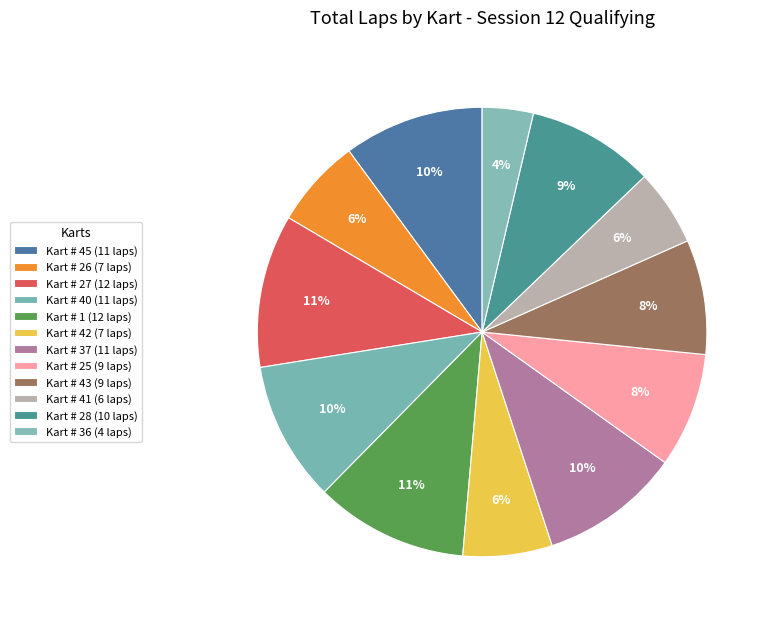

To the nearest percent, what is the average slice percentage?

8%